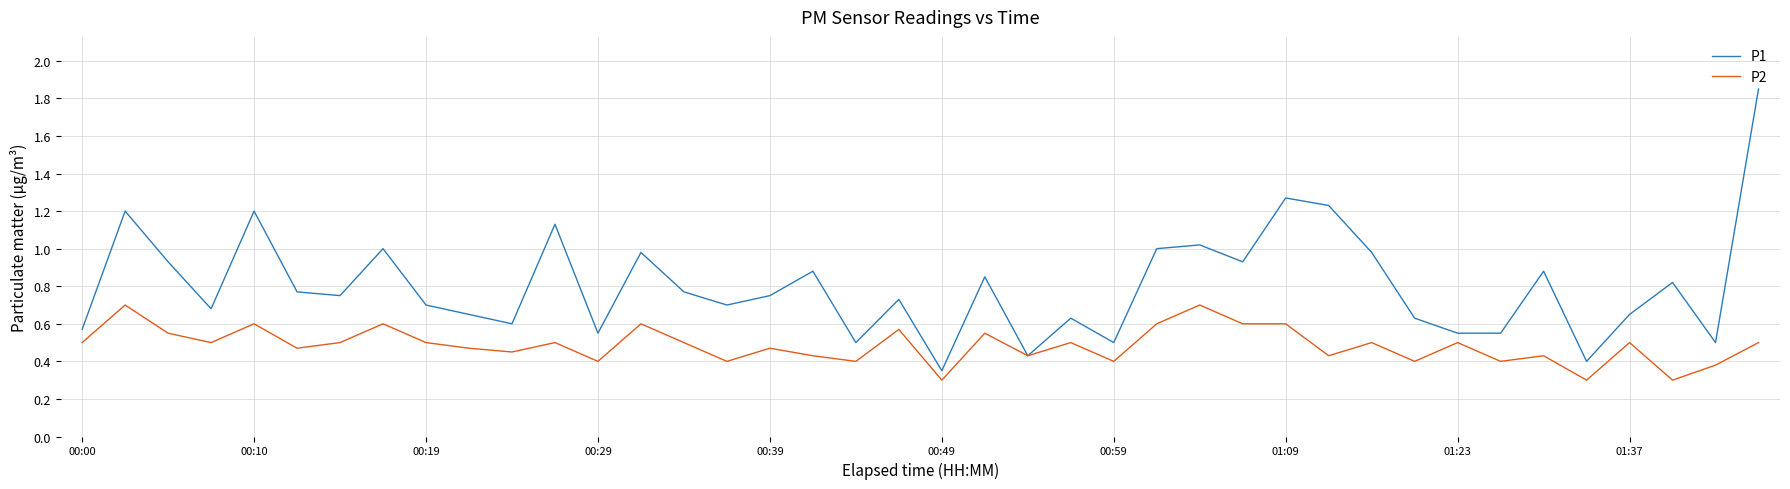

What are all the series names shown in the legend?

P1, P2